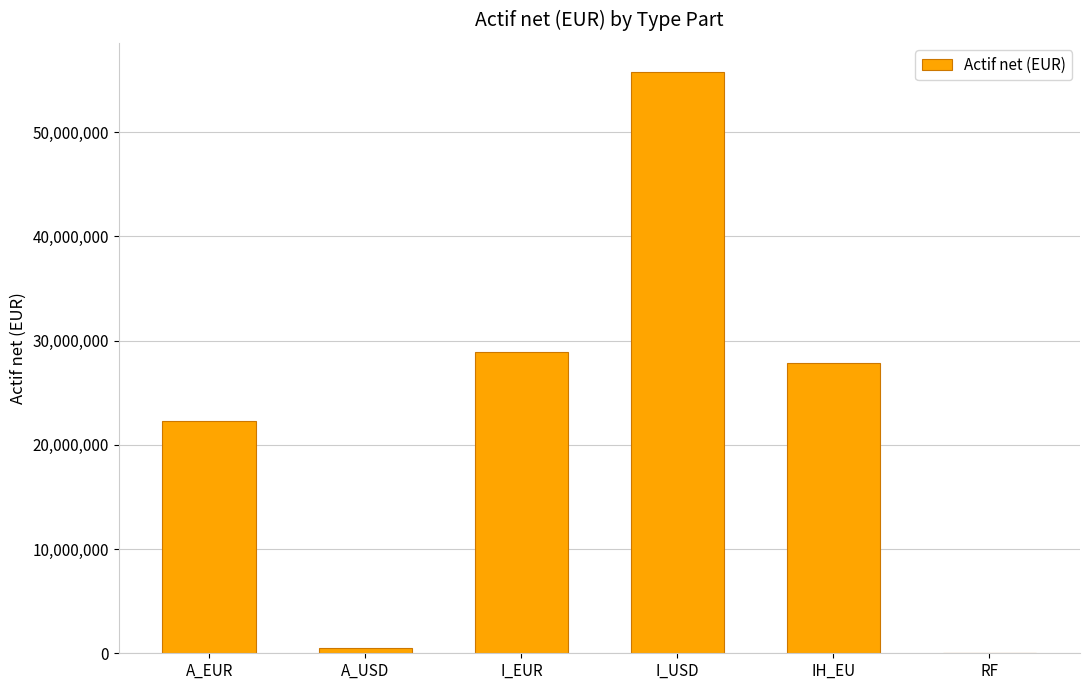

The value at I_USD is 76233075.3. True or false?

False